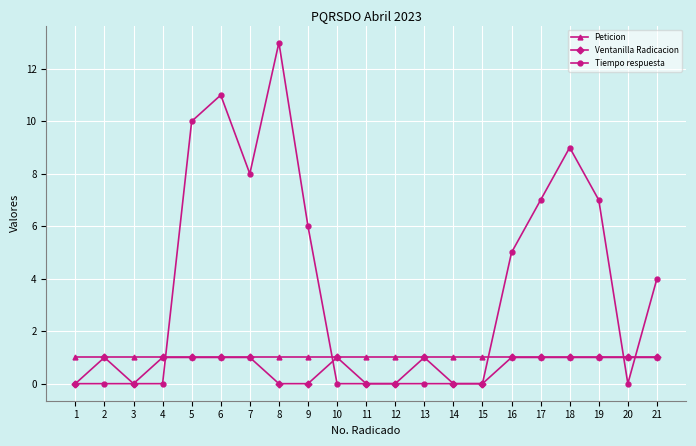

How many lines are shown in the chart?

3